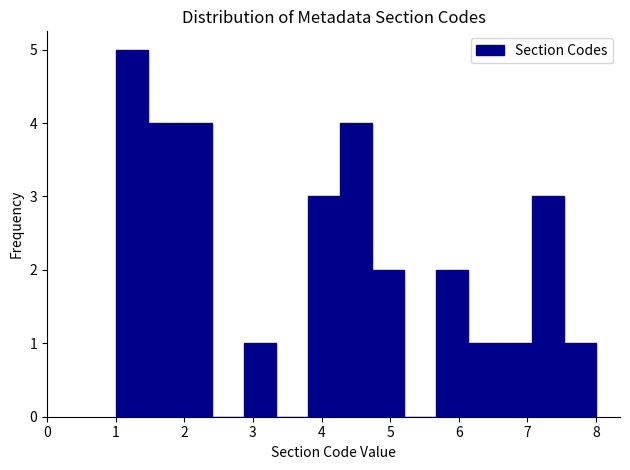

What is the height of the bar covering 4.7 to 5.2 on the x-axis? Neither the bar edges nor the heights are printed on the chart, so give them approximately, as read against the axes.

2